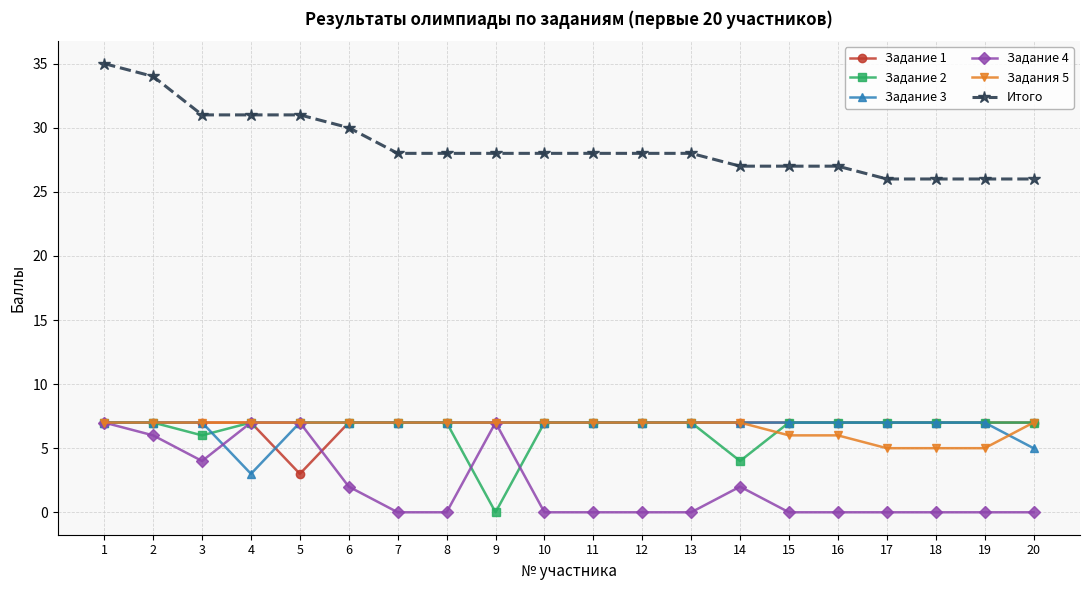

Which series changed the most between 1 and 3?

Итого